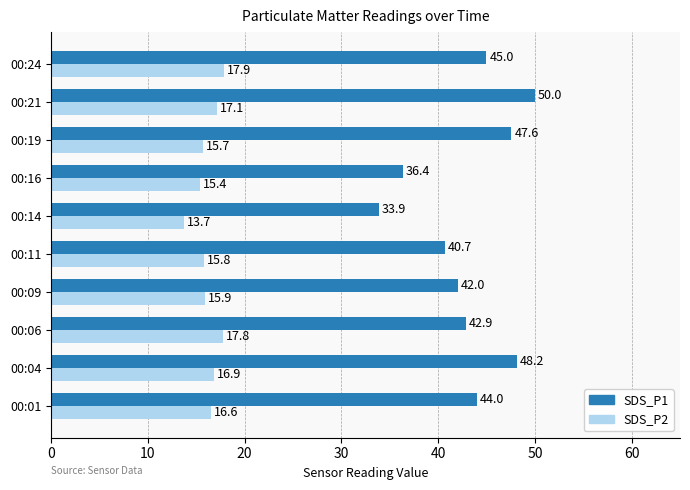

The SDS_P1 series shows 79.5 at 00:19. True or false?

False